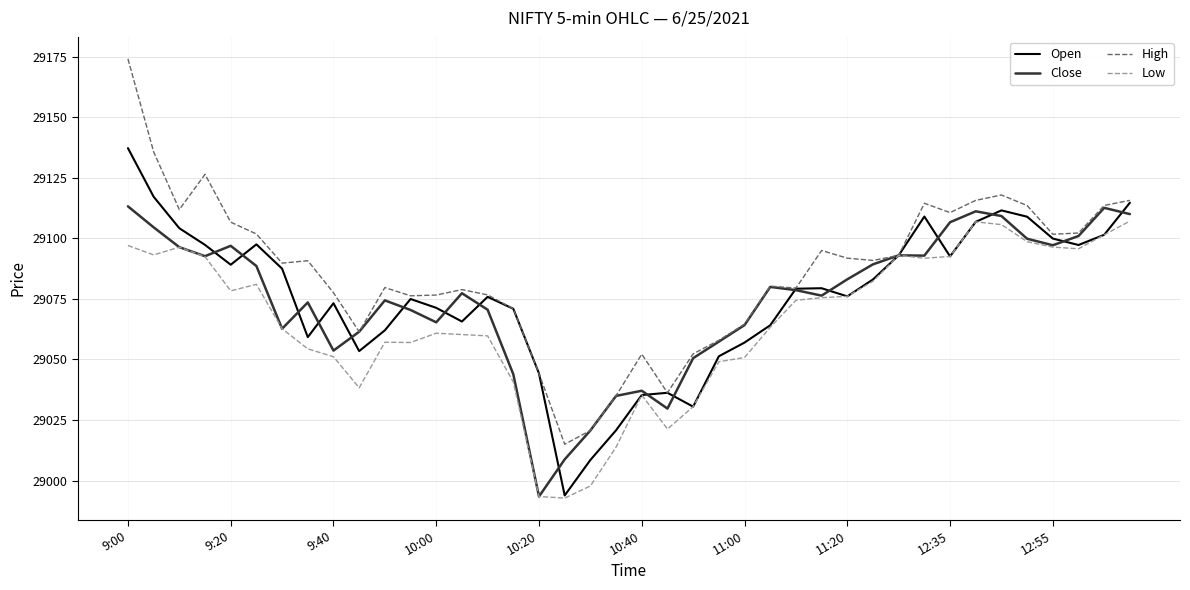

Does the chart have visible grid lines?

Yes